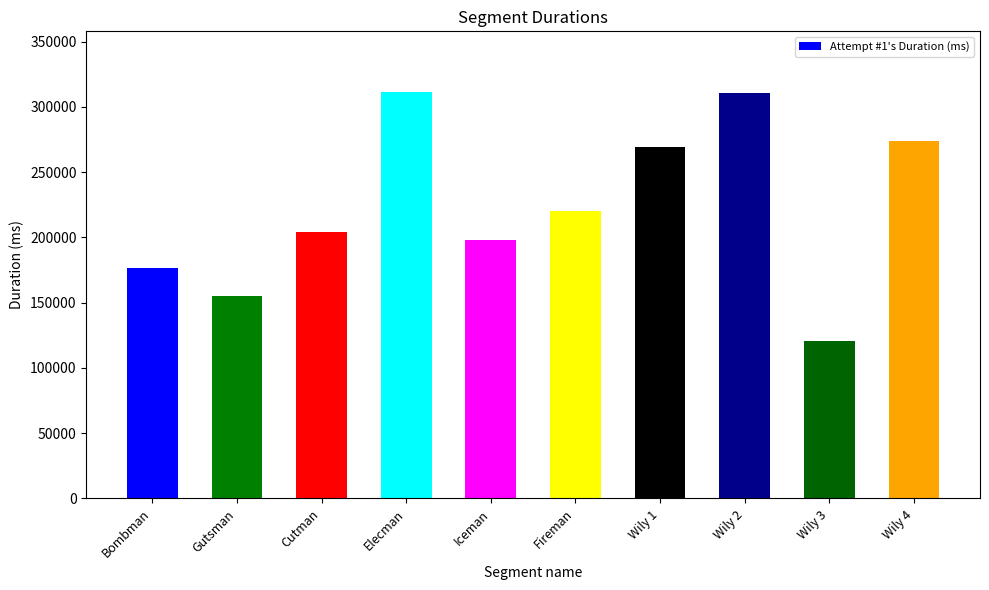

What is the label of the 5th bar from the left?

Iceman